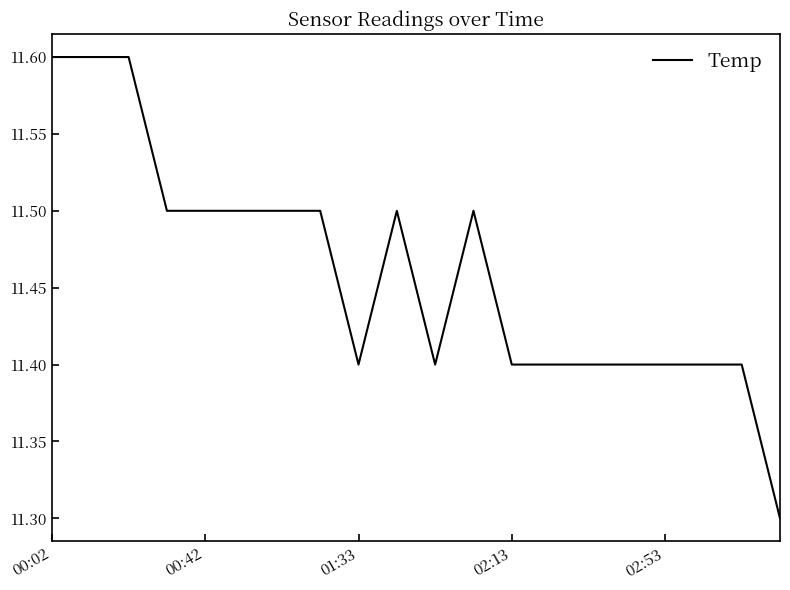

Reading left to right, extract all data points from this chart.

11.6	11.6	11.6	11.5	11.5	11.5	11.5	11.5	11.4	11.5	11.4	11.5	11.4	11.4	11.4	11.4	11.4	11.4	11.4	11.3